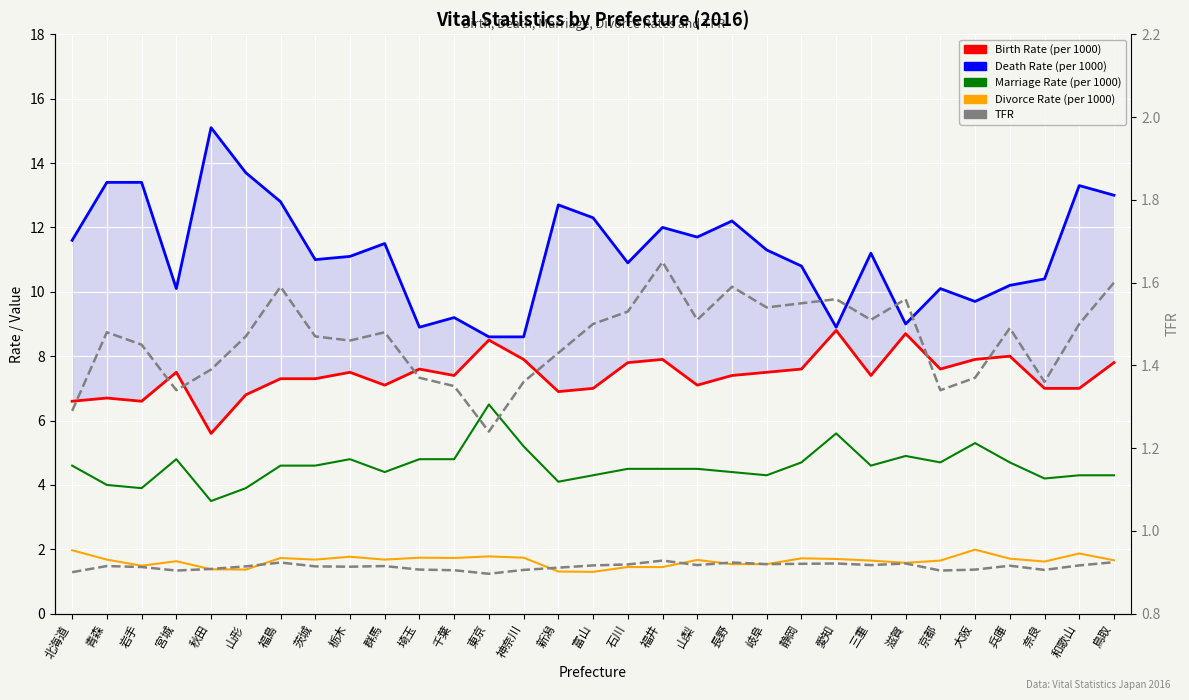

What is the lowest value of the Divorce Rate (per 1000) series?

1.3